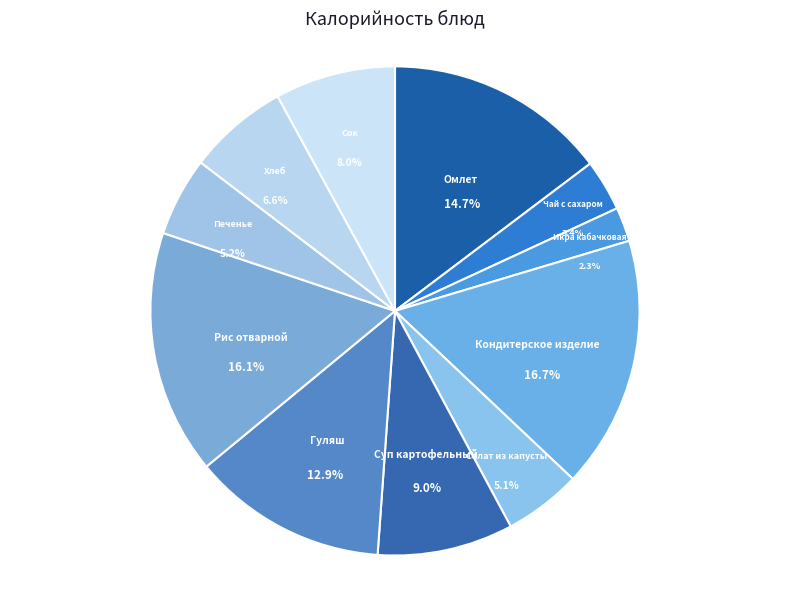

What is the largest slice in the pie chart?

Кондитерское изделие